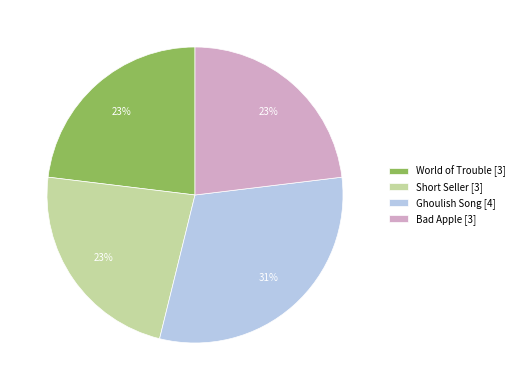

Is it true that World of Trouble [3] is 23% of the pie?

True